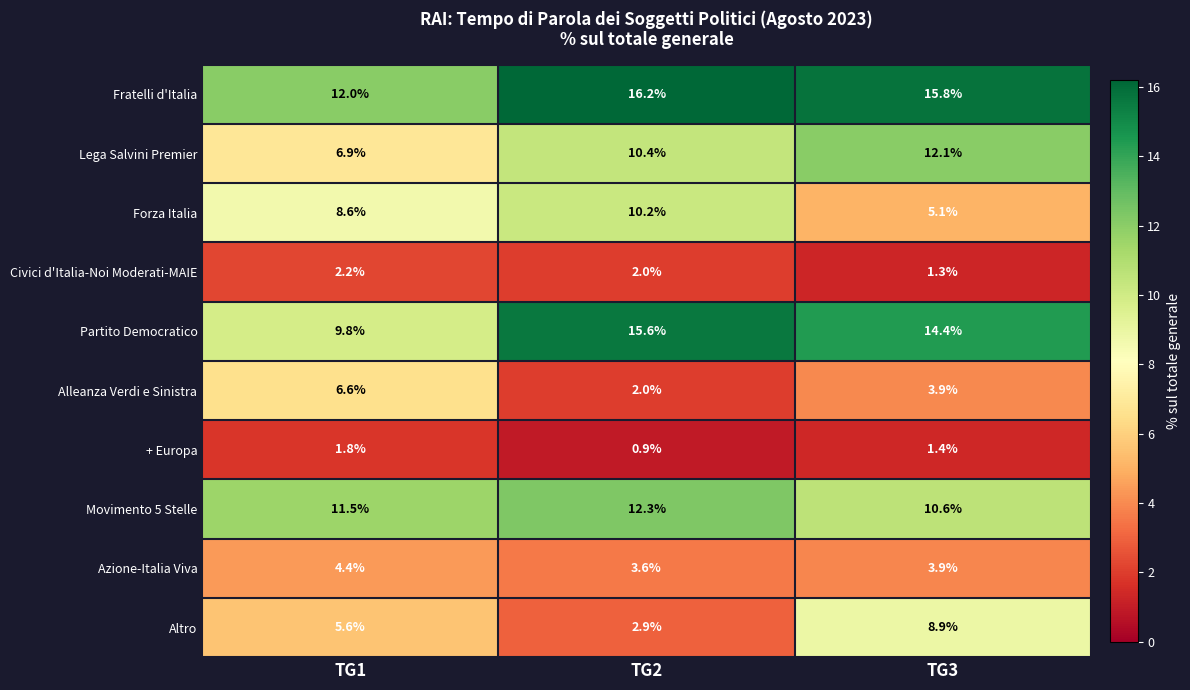

Rank the series at TG1 from lowest to highest value.

+ Europa, Civici d'Italia-Noi Moderati-MAIE, Azione-Italia Viva, Altro, Alleanza Verdi e Sinistra, Lega Salvini Premier, Forza Italia, Partito Democratico, Movimento 5 Stelle, Fratelli d'Italia